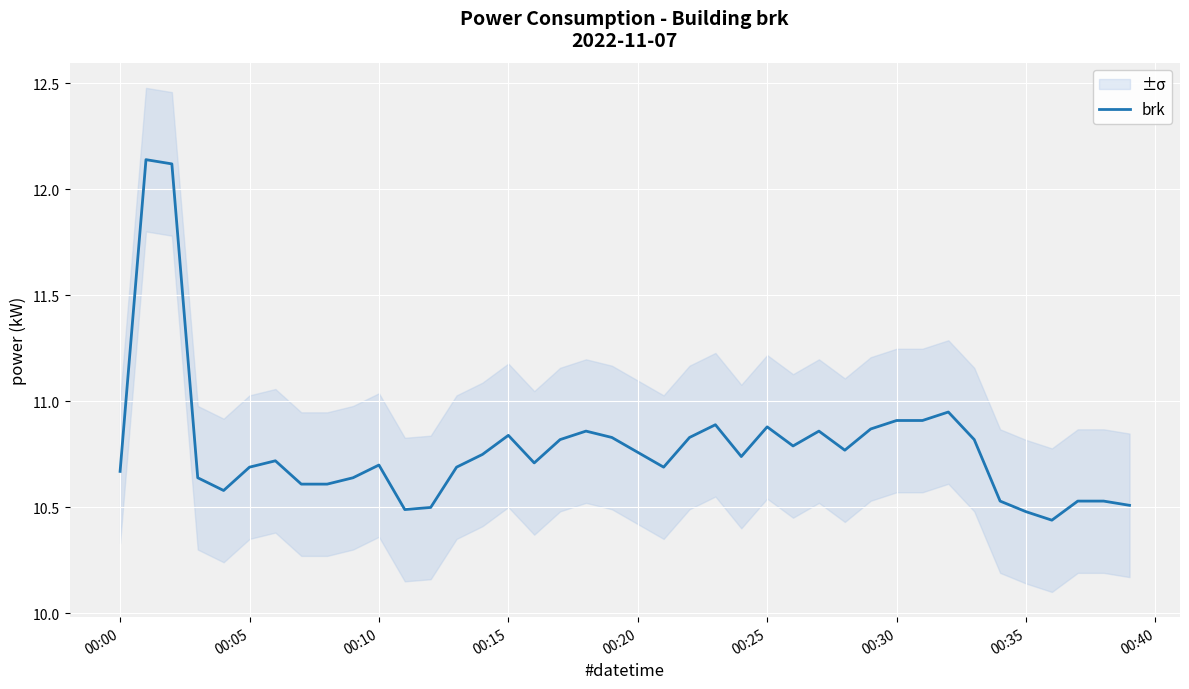

True or false: brk has a value of 7.4 at 00:10.

False